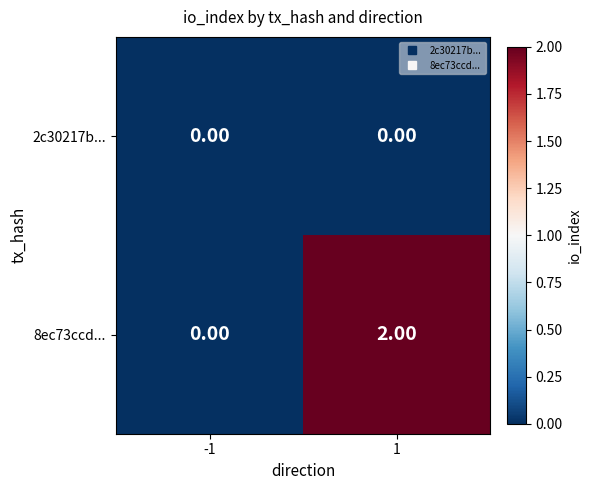

Rank the series by their maximum value, from lowest to highest.

2c30217b..., 8ec73ccd...